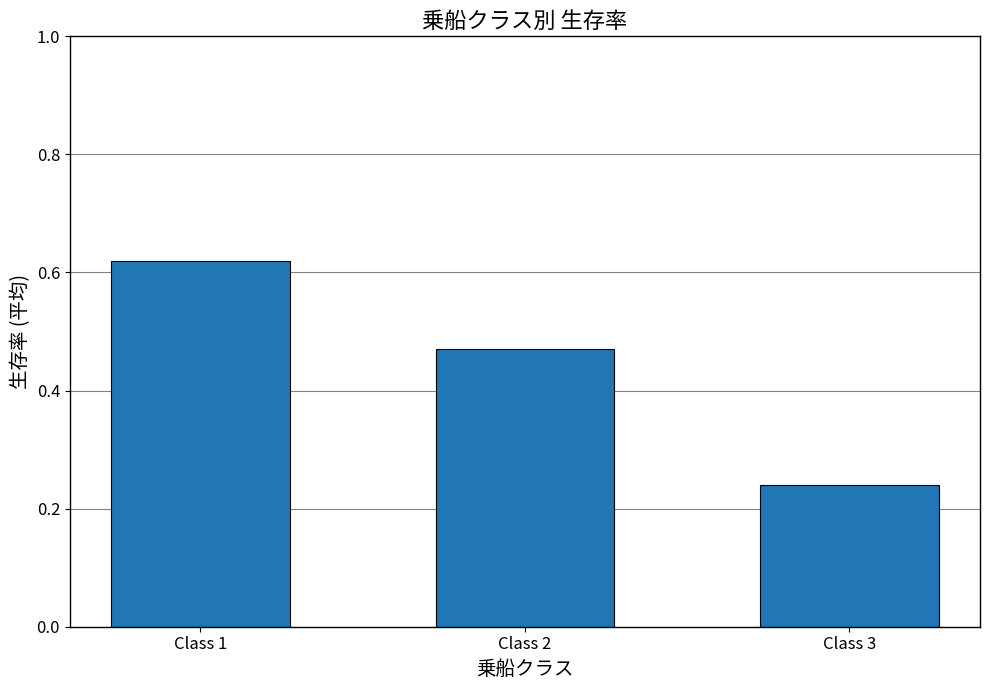

Does the chart contain stacked bars?

No